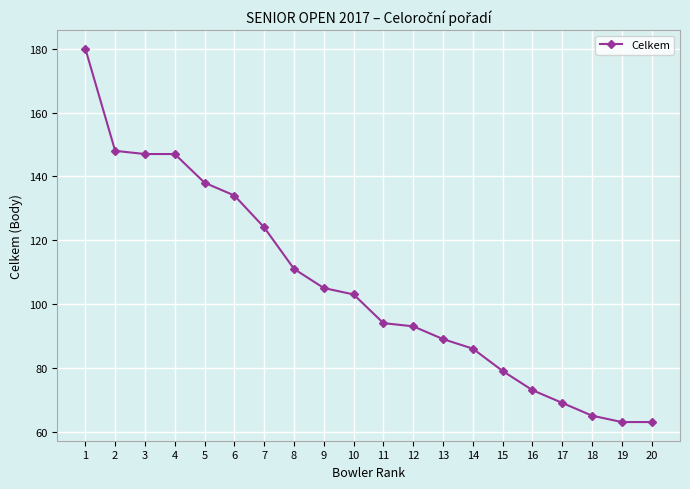

What is the sum of the values at 8 and 11?

205